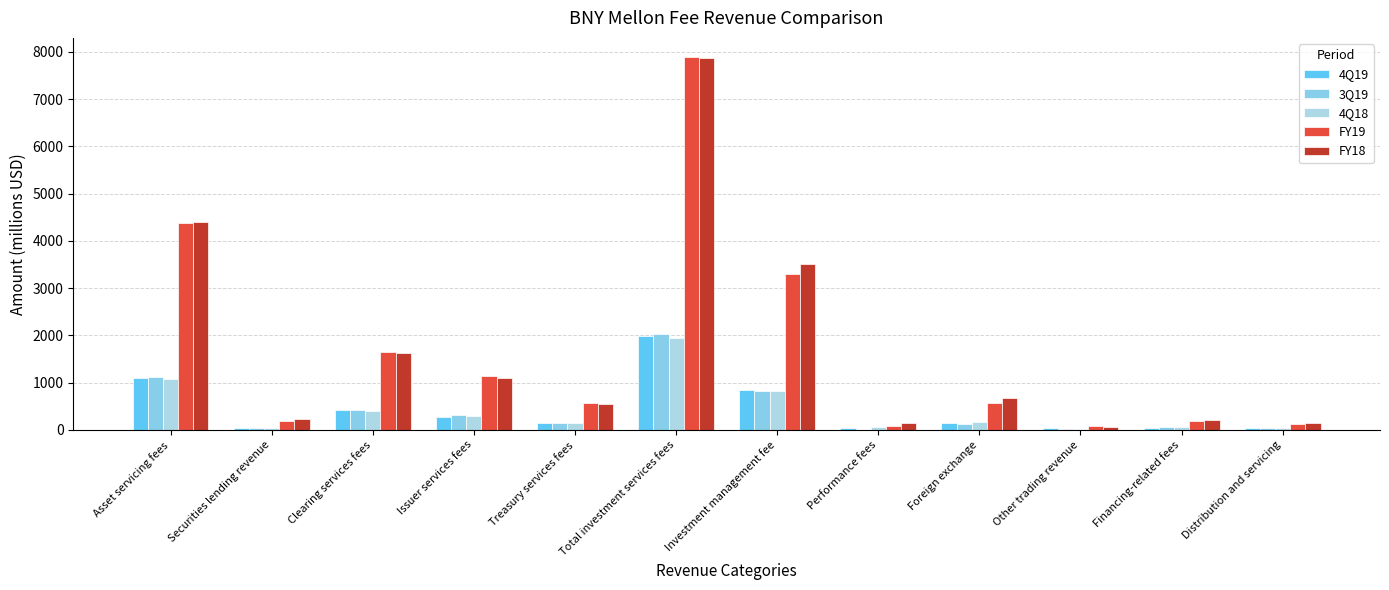

How many series are shown in this chart?

5